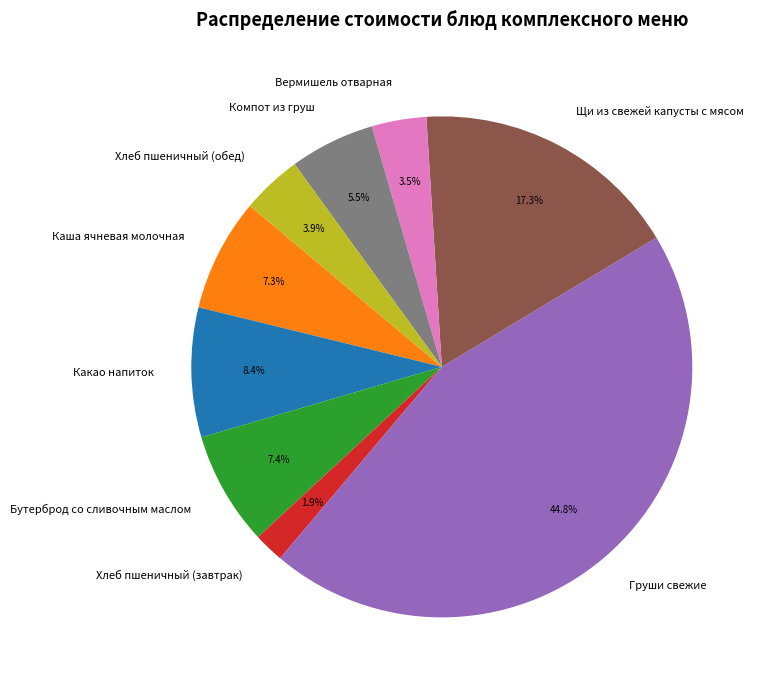

Is it true that Какао напиток is 8% of the pie?

True